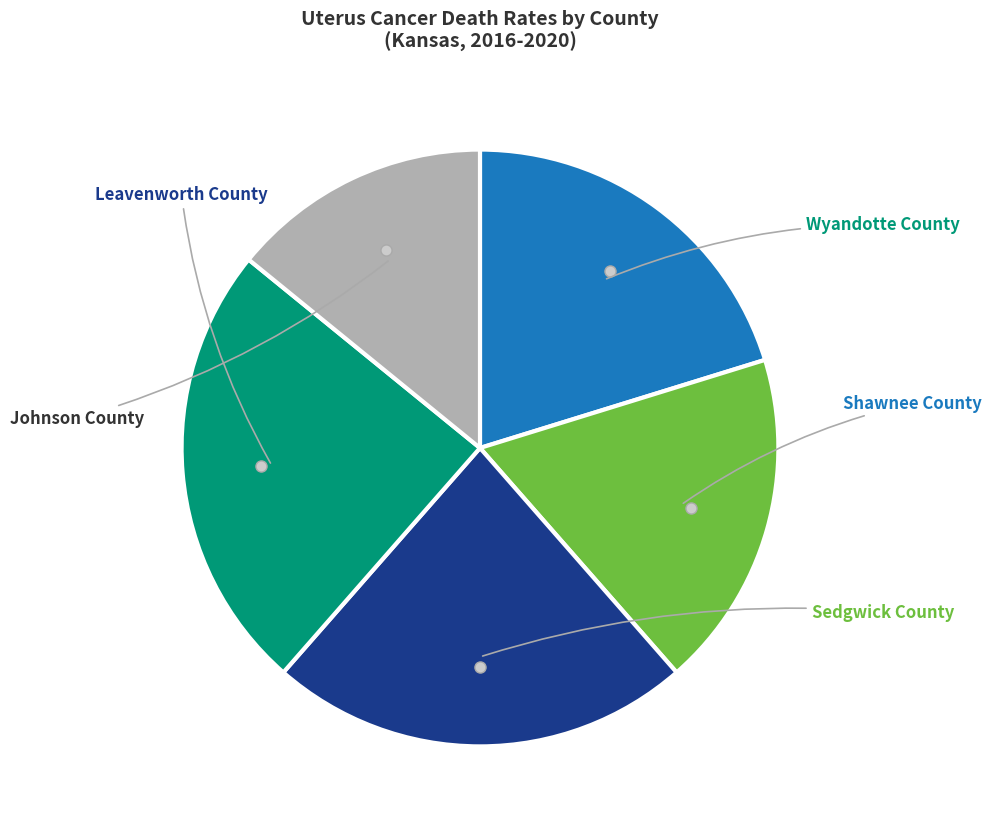

What percentage is the Johnson County slice, to the nearest percent?

14%